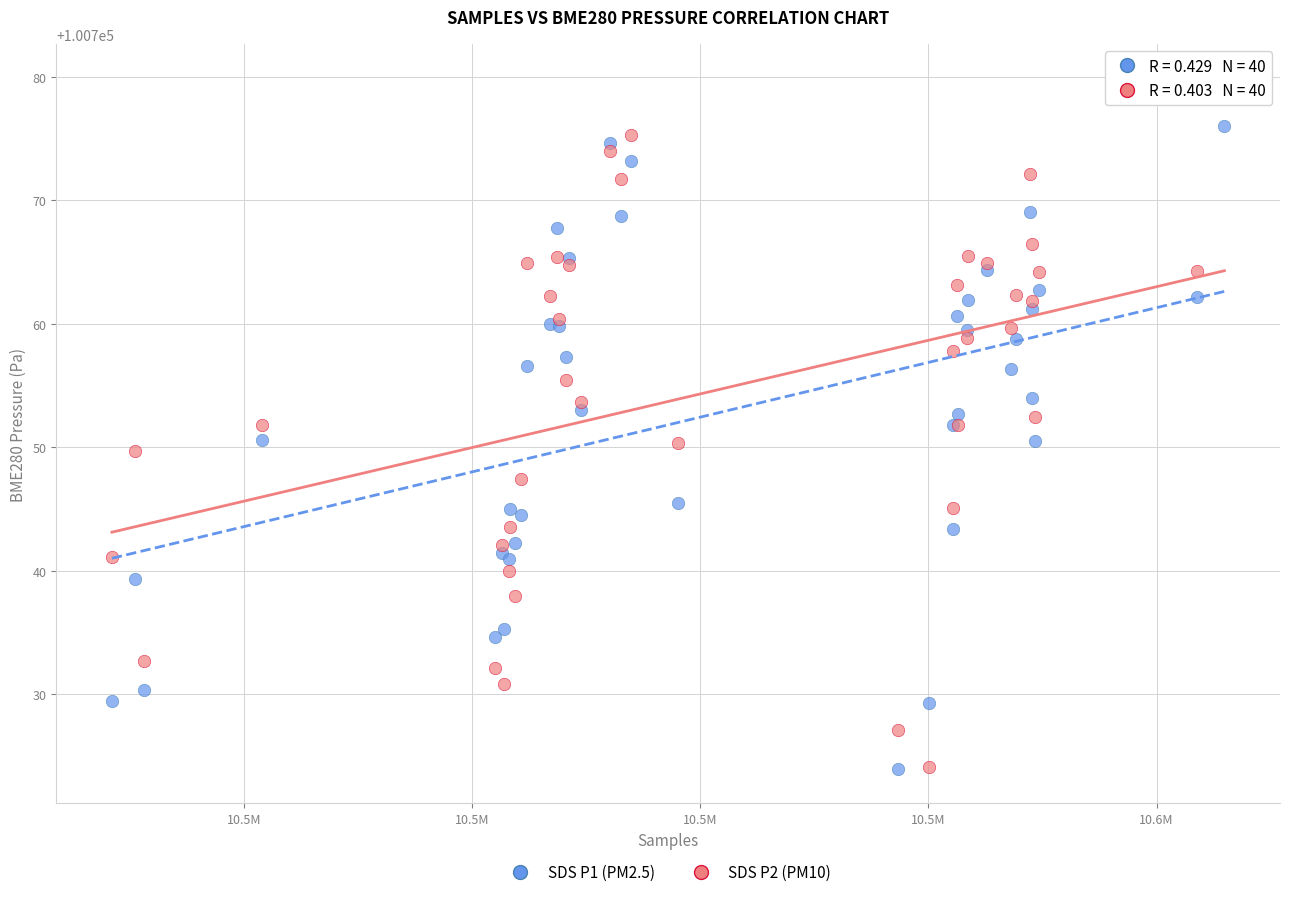

Which series contains the highest Y value?

SDS P2 (PM10)